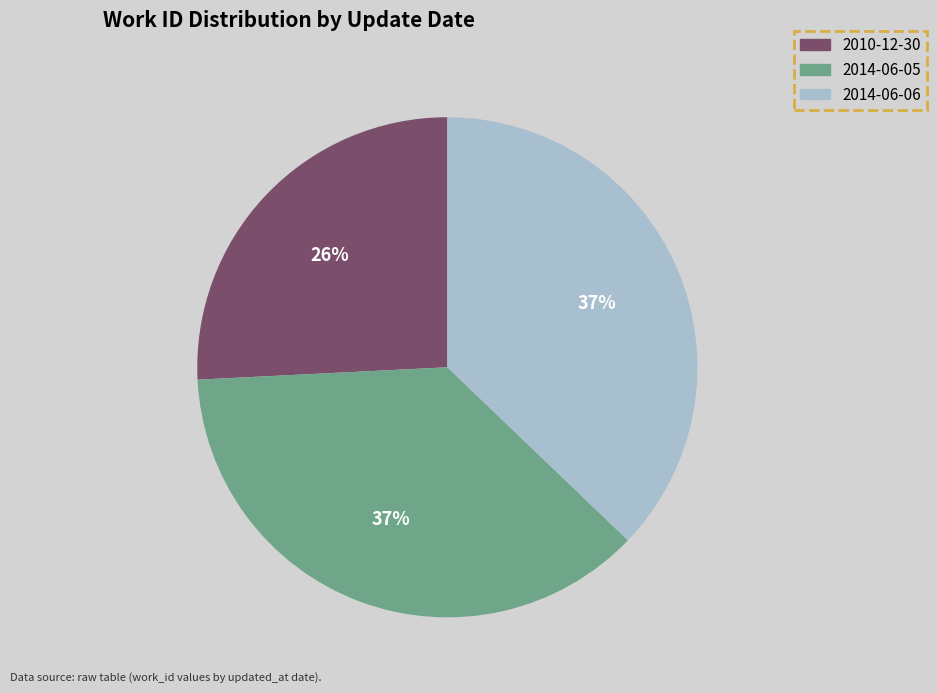

Do 2010-12-30 and 2014-06-06 together represent more than half of the pie?

Yes